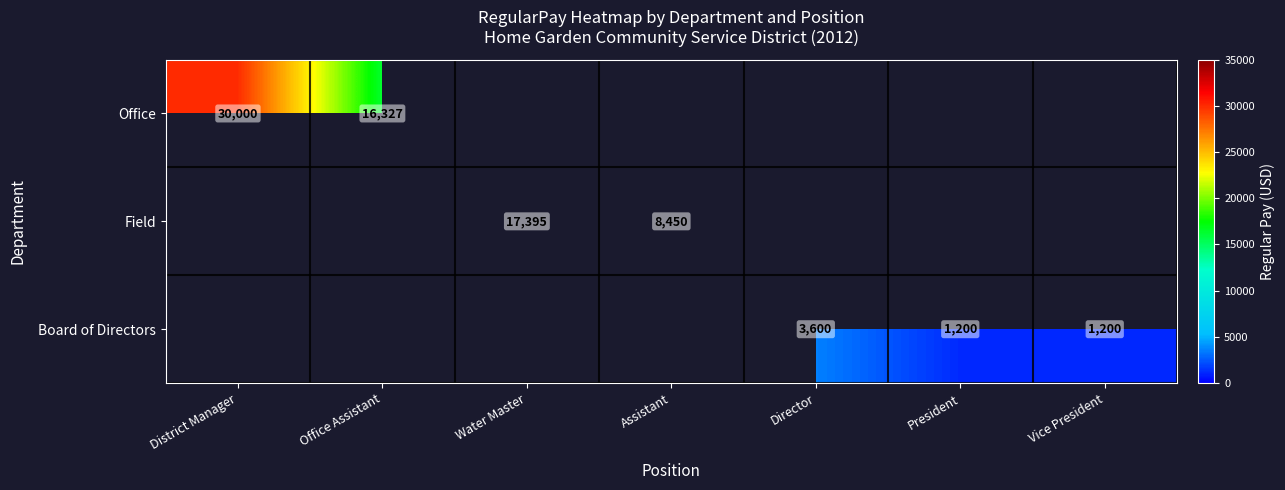

The value of Board of Directors at President is 1200. True or false?

True